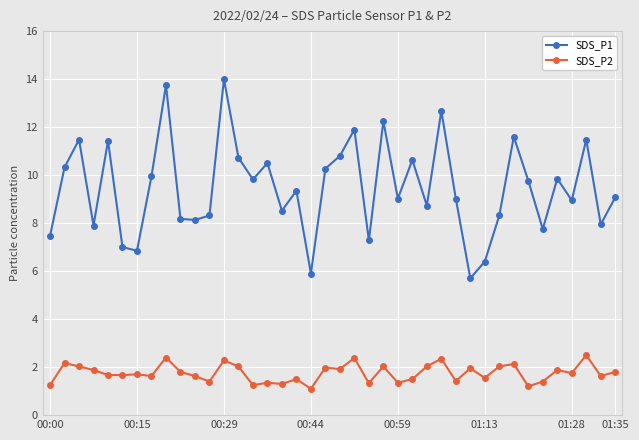

Which series has the largest total across all categories?

SDS_P1